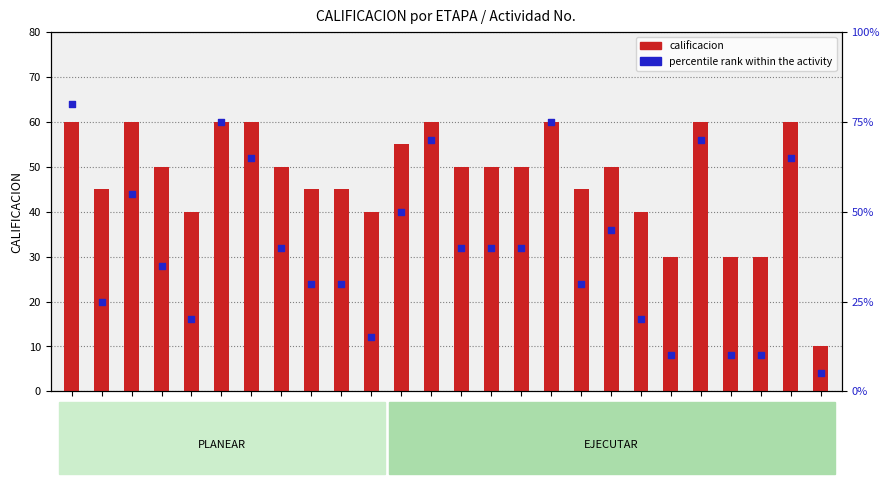

At which category is the sum across all series the highest?

1